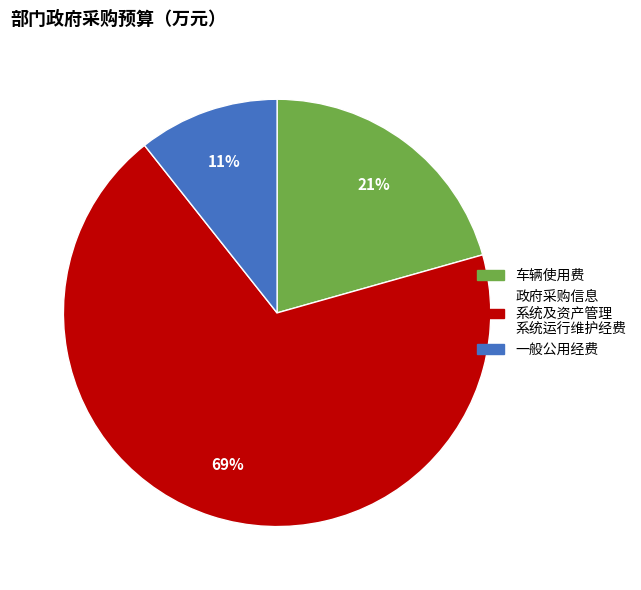

Does any single category account for the majority?

Yes